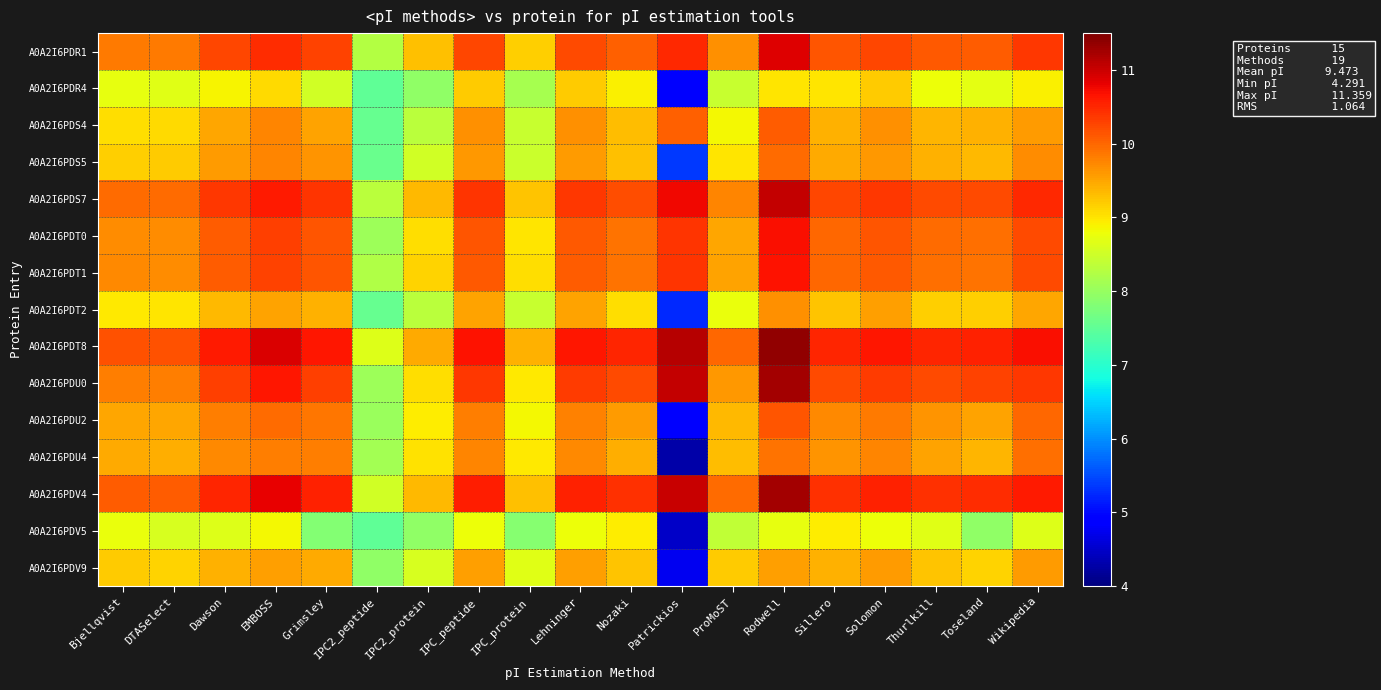

What is the difference between the highest and lowest values at Sillero?

1.6